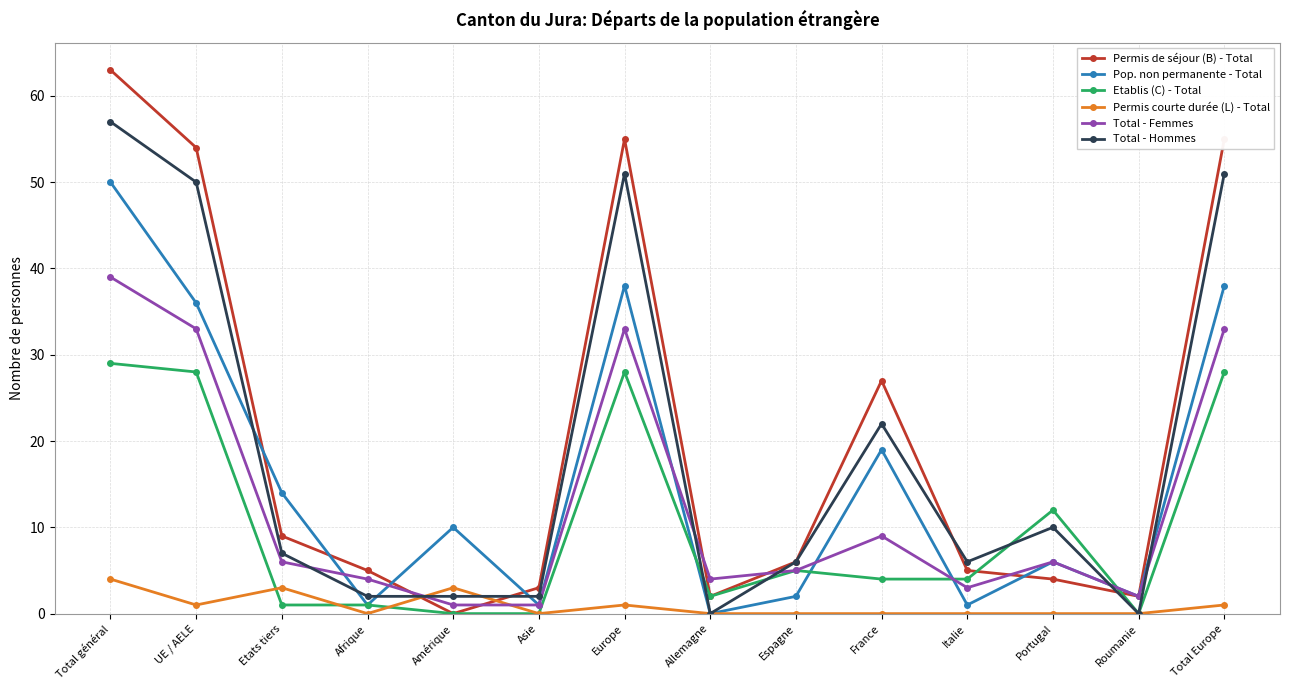

The Total - Hommes series shows 14 at Total général. True or false?

False